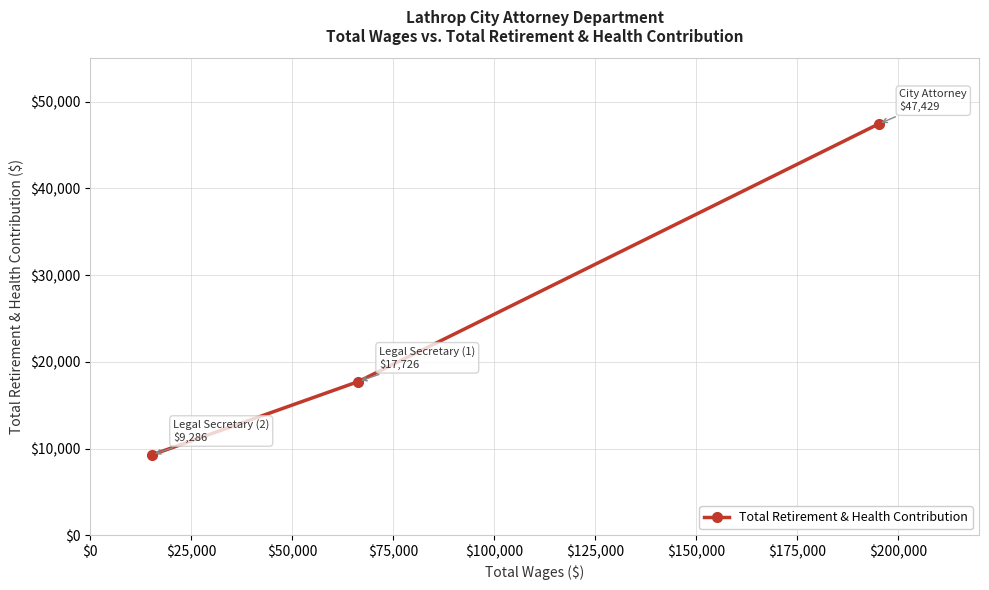

How many values are below 17726?

1